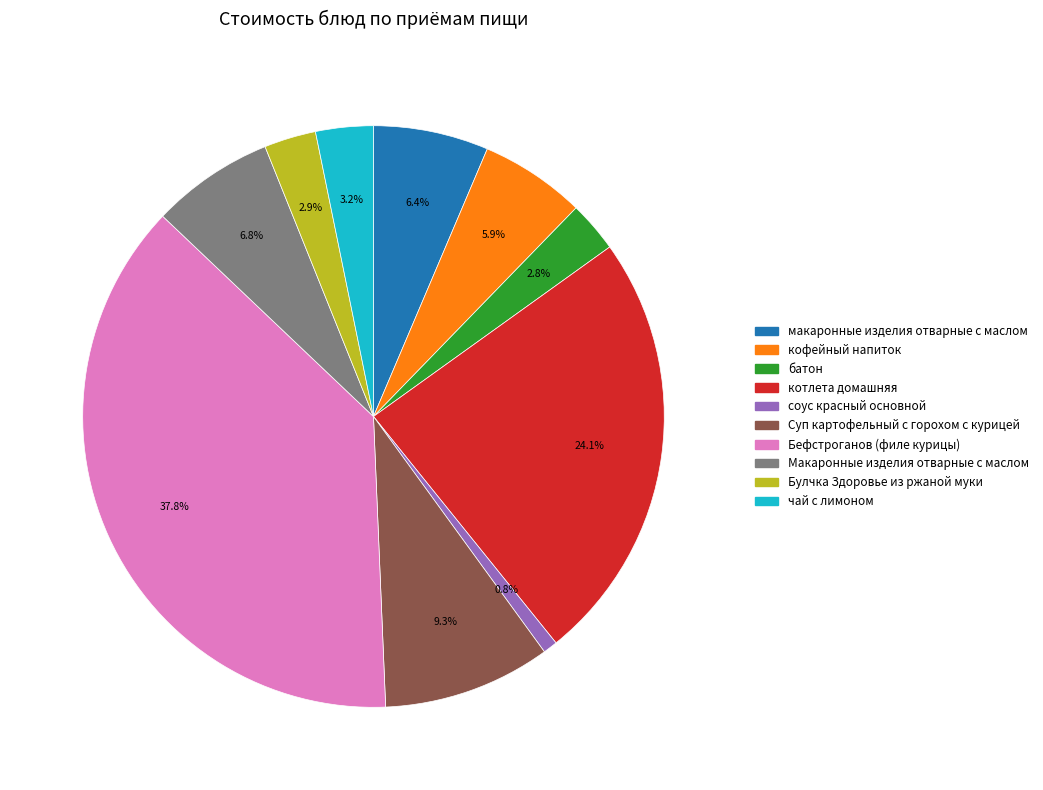

Which has a higher value, Макаронные изделия отварные с маслом or кофейный напиток?

Макаронные изделия отварные с маслом